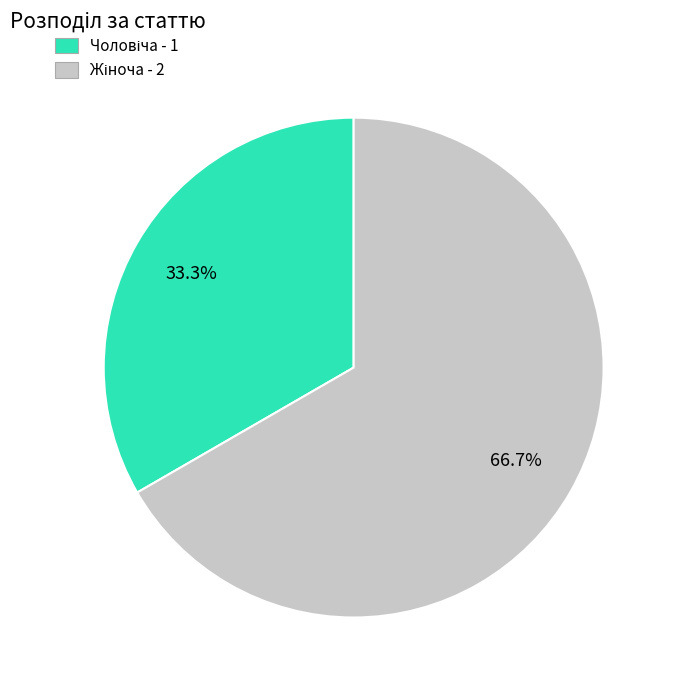

Is there a majority slice in this chart?

Yes